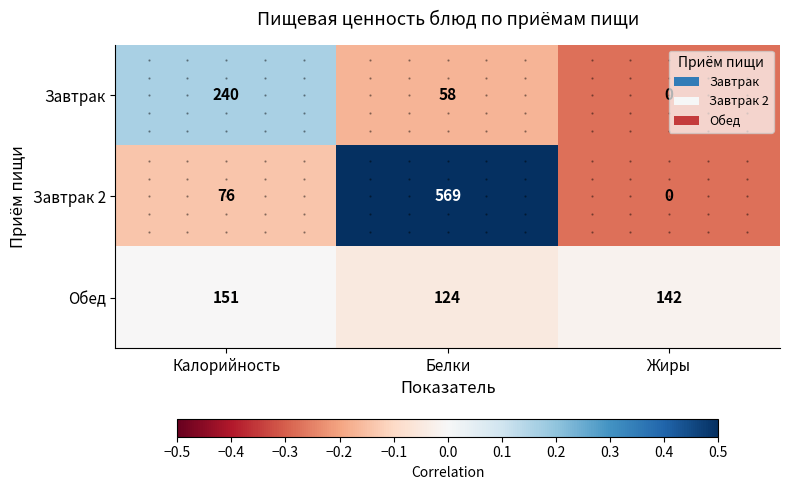

Which series has the largest range (max minus min)?

Завтрак 2